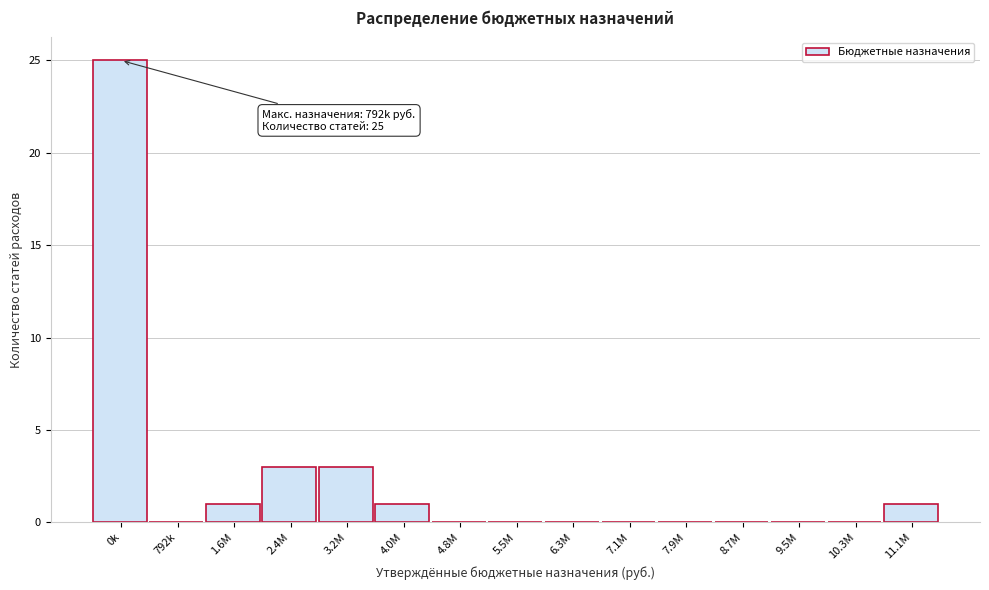

Reading left to right, transcribe all the data shown in this chart.

0k=25	792k=0	1.6M=1	2.4M=3	3.2M=3	4.0M=1	4.8M=0	5.5M=0	6.3M=0	7.1M=0	7.9M=0	8.7M=0	9.5M=0	10.3M=0	11.1M=1